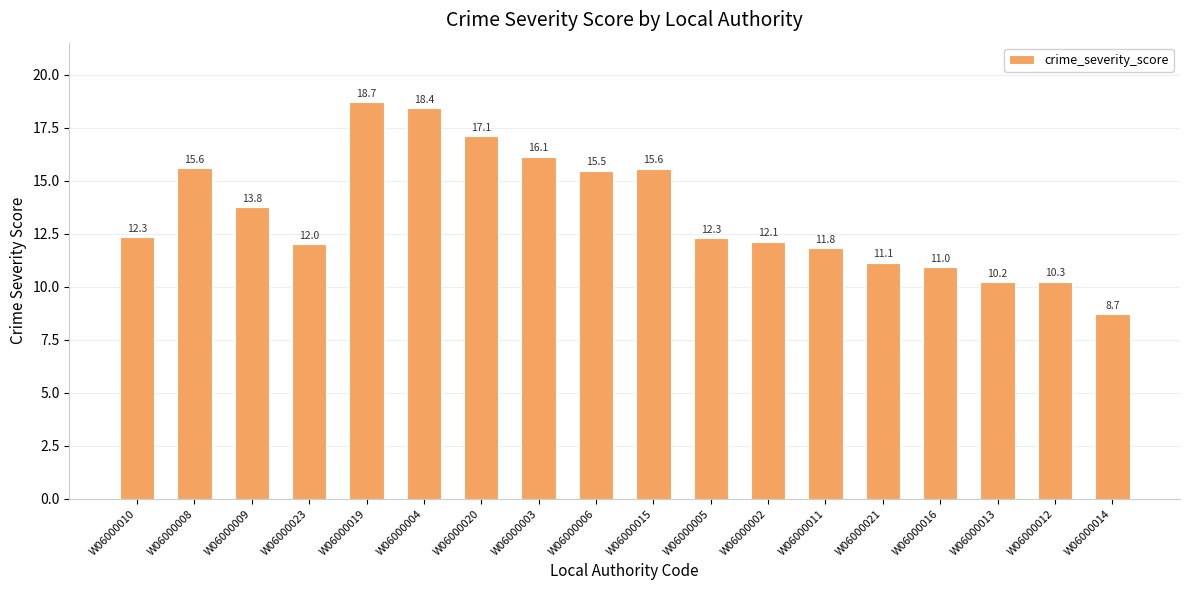

How many data points are less than 12?

6